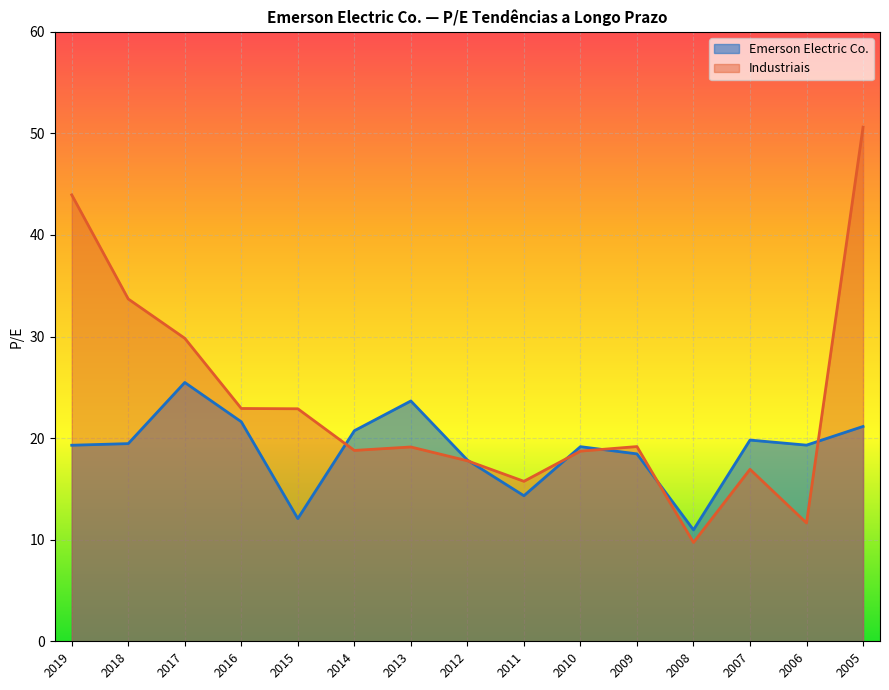

Reading left to right, extract all data points from this chart.

Emerson Electric Co.: 19.3	19.5	25.5	21.6	12.1	20.7	23.7	17.8	14.3	19.2	18.4	11.0	19.8	19.3	21.1
Industriais: 44.0	33.7	29.8	22.9	22.9	18.8	19.1	17.8	15.8	18.7	19.2	9.7	16.9	11.7	50.6